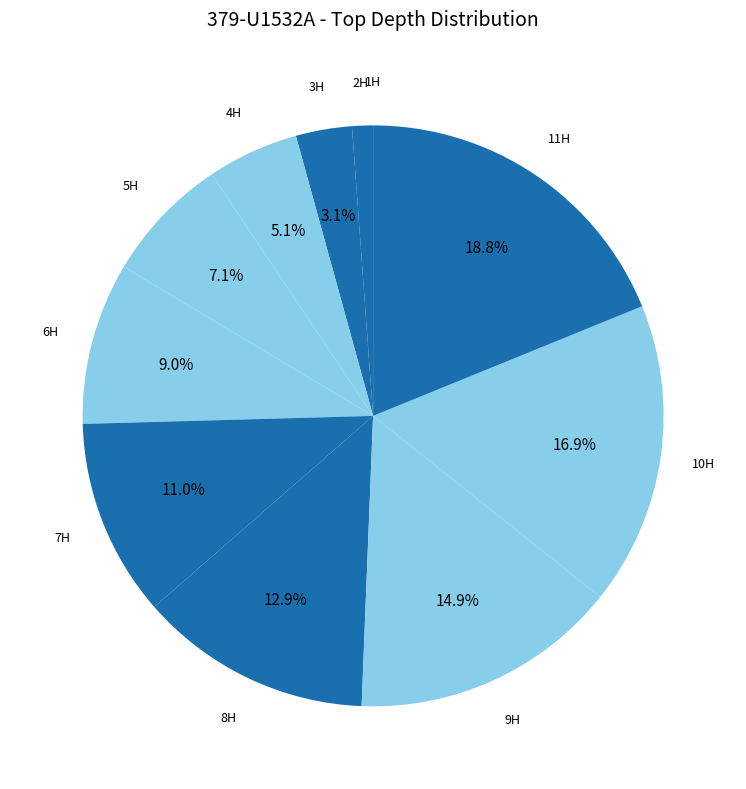

Between 3H and 7H, which is larger?

7H